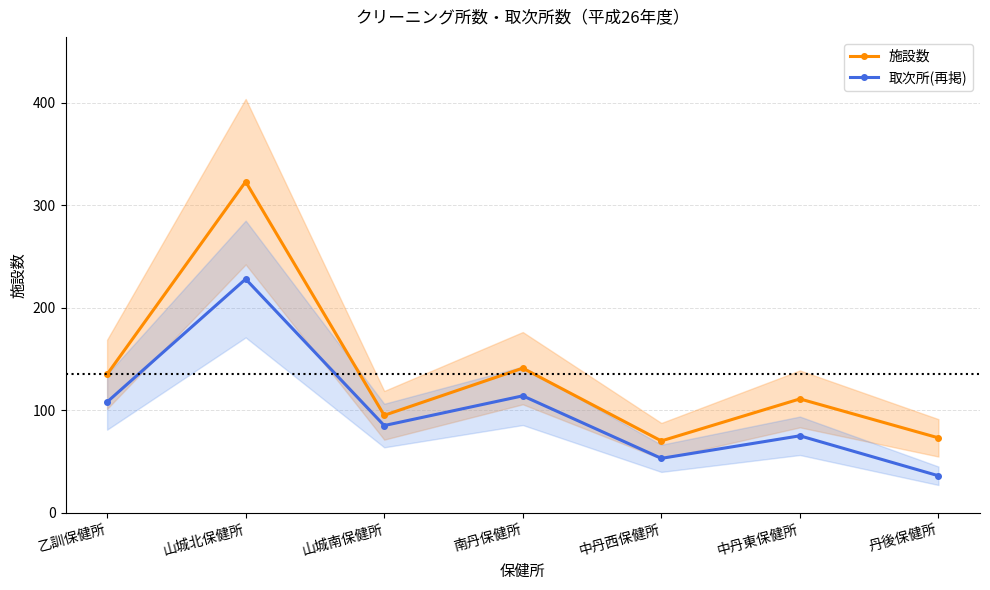

What is the label of the 4th point from the left?

南丹保健所